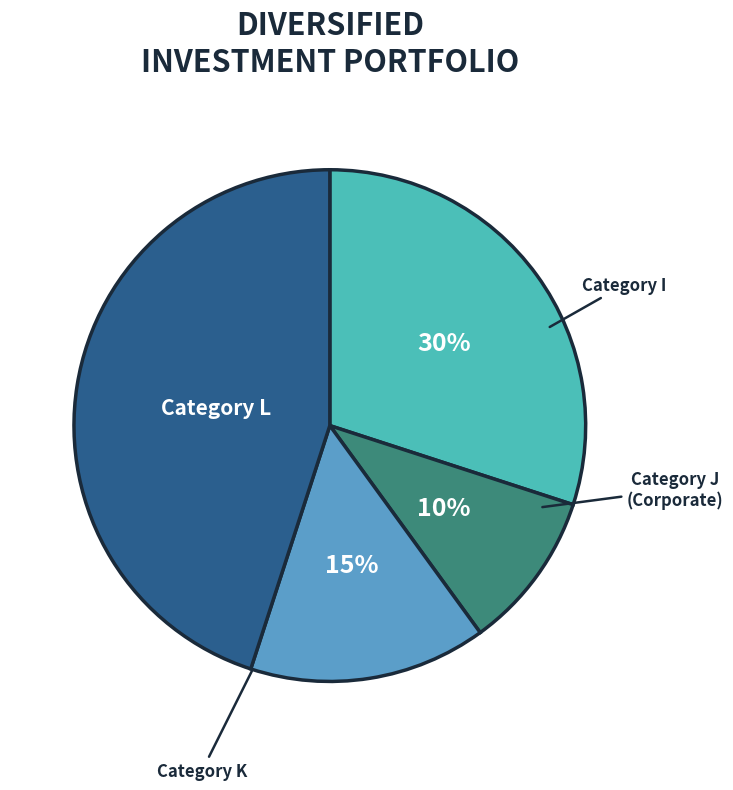

Is there a majority slice in this chart?

No